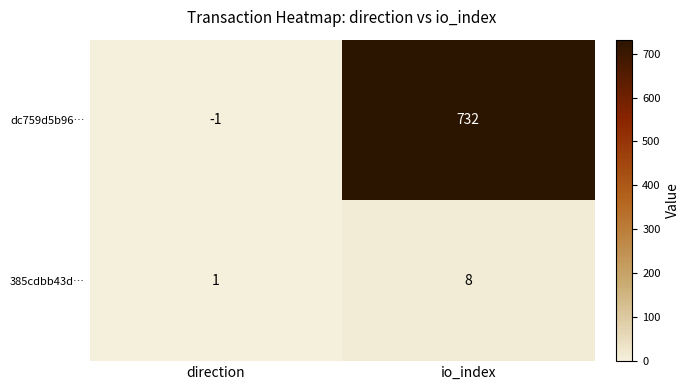

What is the average value of the dc759d5b96… series?

366